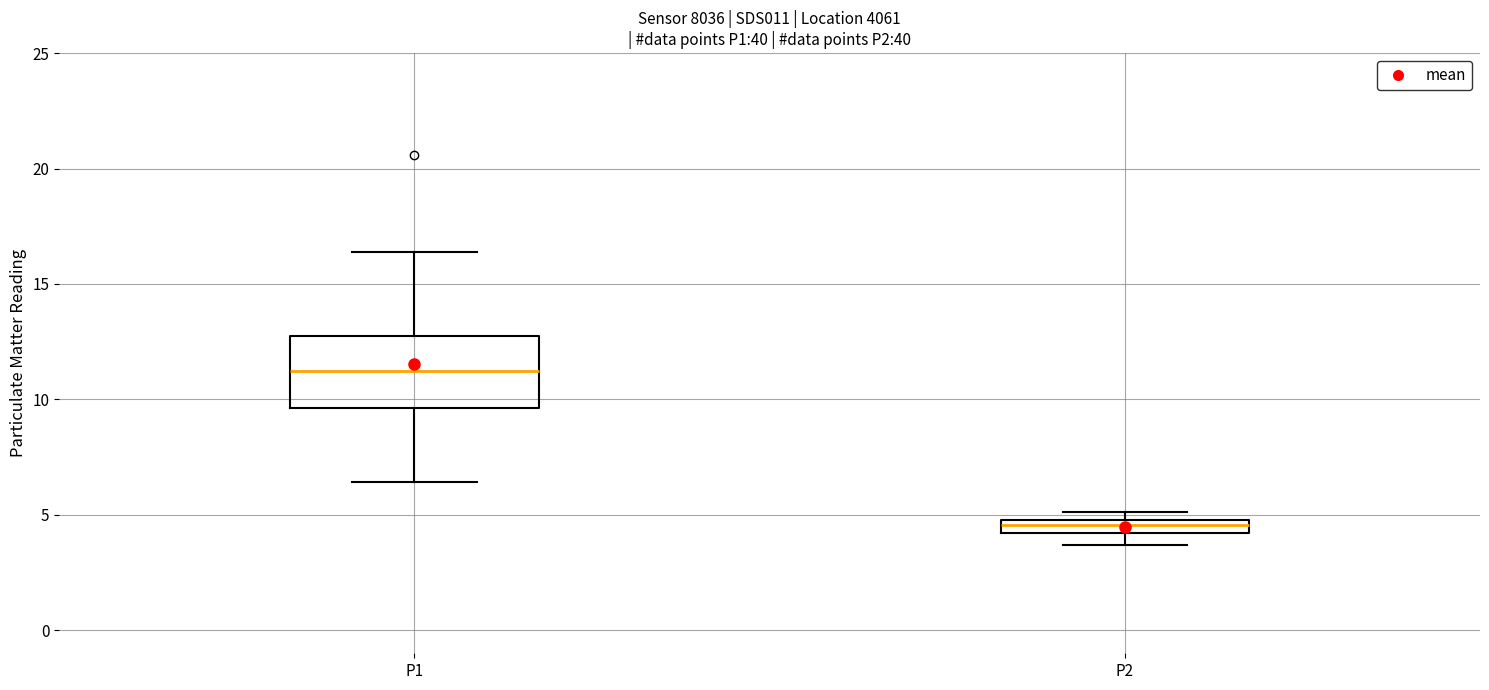

Where does the median line of the box for P2 sit on the y-axis? The values are not printed on the chart, so give them approximately, as read against the axis.

4.5